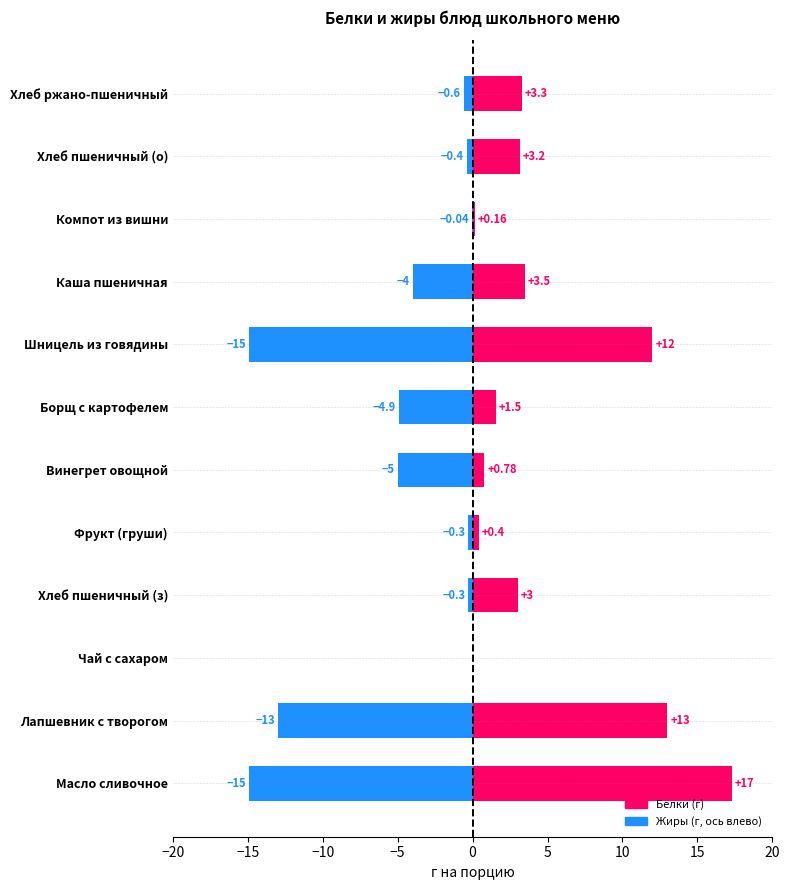

Reading left to right, list all the values displayed in this chart.

Жиры: -14.9	-13.0	0.0	-0.3	-0.3	-5.0	-4.9	-14.9	-4.0	-0.0	-0.4	-0.6
Белки: 17.3	13.0	0.0	3.0	0.4	0.8	1.5	12.0	3.5	0.2	3.2	3.3